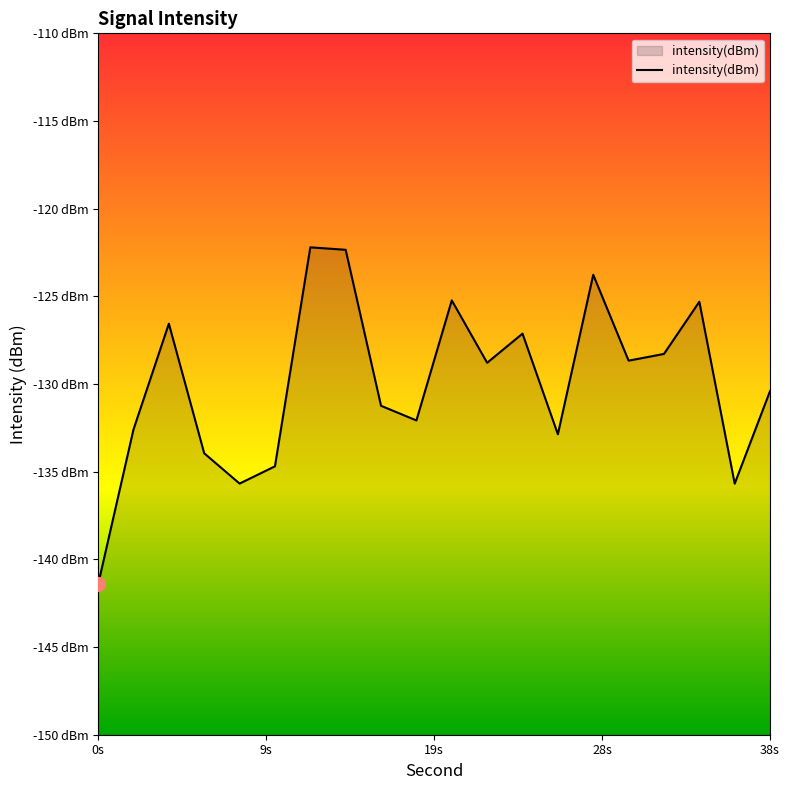

Is it true that the value at 13 is -232.1?

False